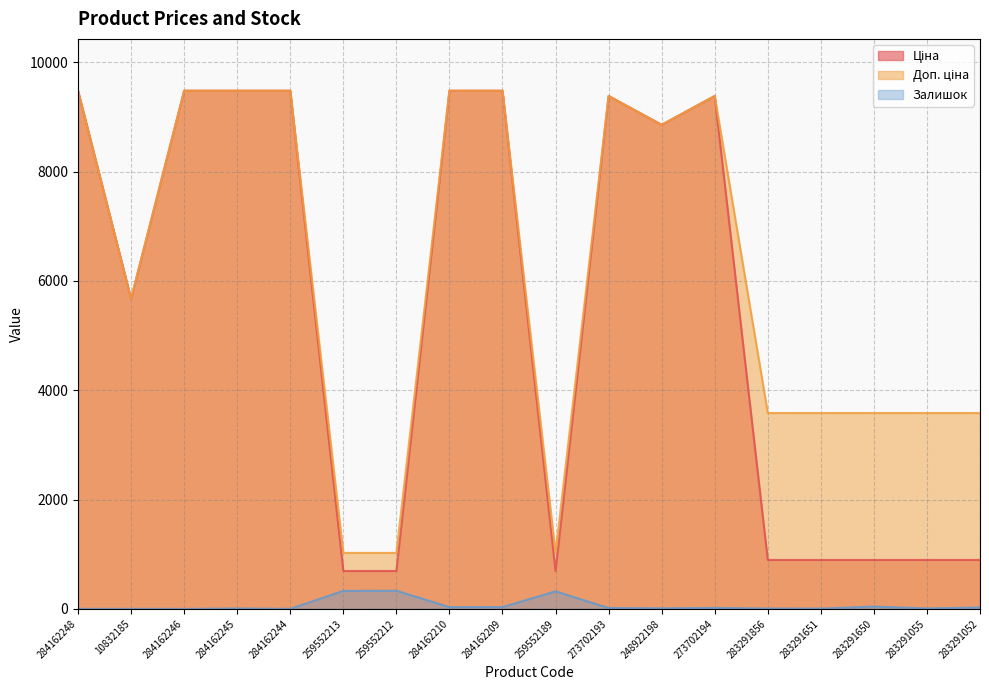

What is the difference between the highest and lowest values at 283291856?

3576.6